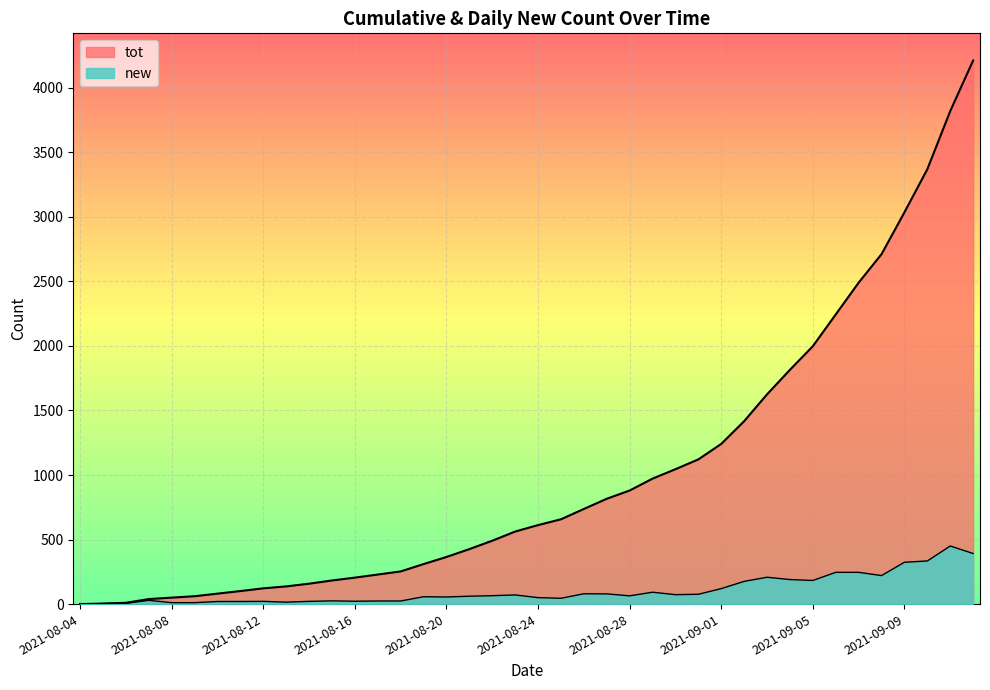

Reading left to right, list all the values displayed in this chart.

new: 2021-08-04=0	2021-08-05=4	2021-08-06=6	2021-08-07=29	2021-08-08=11	2021-08-09=11	2021-08-10=20	2021-08-11=20	2021-08-12=21	2021-08-13=15	2021-08-14=21	2021-08-15=25	2021-08-16=22	2021-08-17=24	2021-08-18=24	2021-08-19=57	2021-08-20=55	2021-08-21=61	2021-08-22=65	2021-08-23=71	2021-08-24=50	2021-08-25=45	2021-08-26=80	2021-08-27=79	2021-08-28=64	2021-08-29=92	2021-08-30=73	2021-08-31=76	2021-09-01=120	2021-09-02=176	2021-09-03=208	2021-09-04=190	2021-09-05=183	2021-09-06=246	2021-09-07=246	2021-09-08=221	2021-09-09=324	2021-09-10=334	2021-09-11=450	2021-09-12=392
tot: 2021-08-04=0	2021-08-05=4	2021-08-06=10	2021-08-07=39	2021-08-08=50	2021-08-09=61	2021-08-10=81	2021-08-11=101	2021-08-12=122	2021-08-13=137	2021-08-14=158	2021-08-15=183	2021-08-16=205	2021-08-17=229	2021-08-18=253	2021-08-19=310	2021-08-20=365	2021-08-21=426	2021-08-22=491	2021-08-23=562	2021-08-24=612	2021-08-25=657	2021-08-26=737	2021-08-27=816	2021-08-28=880	2021-08-29=972	2021-08-30=1045	2021-08-31=1121	2021-09-01=1241	2021-09-02=1417	2021-09-03=1625	2021-09-04=1815	2021-09-05=1998	2021-09-06=2244	2021-09-07=2490	2021-09-08=2711	2021-09-09=3035	2021-09-10=3369	2021-09-11=3819	2021-09-12=4211